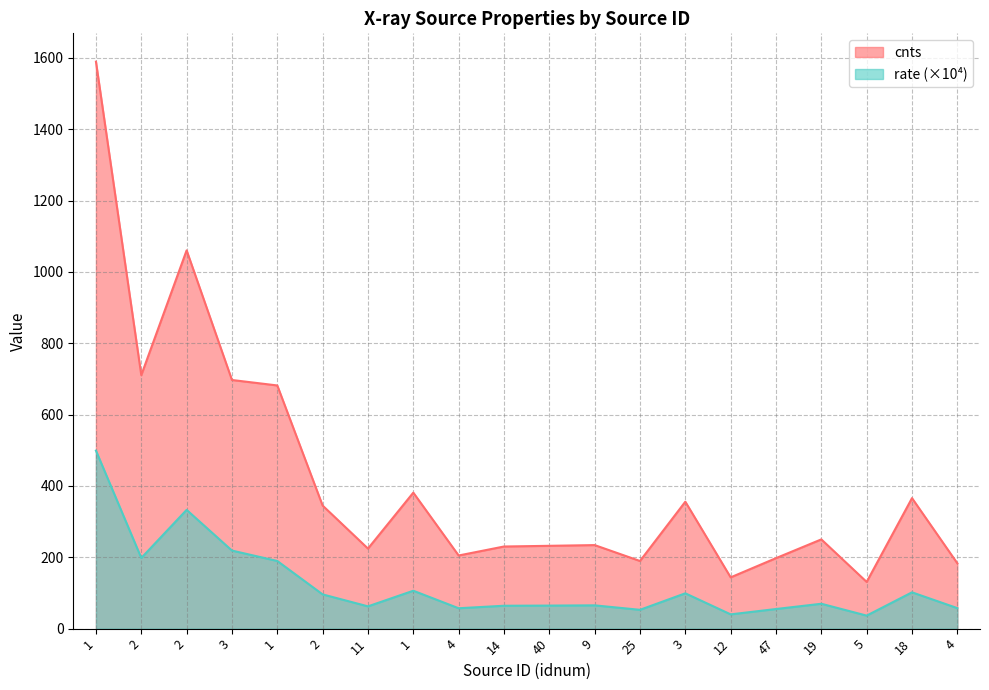

How many data points does each series have?

20